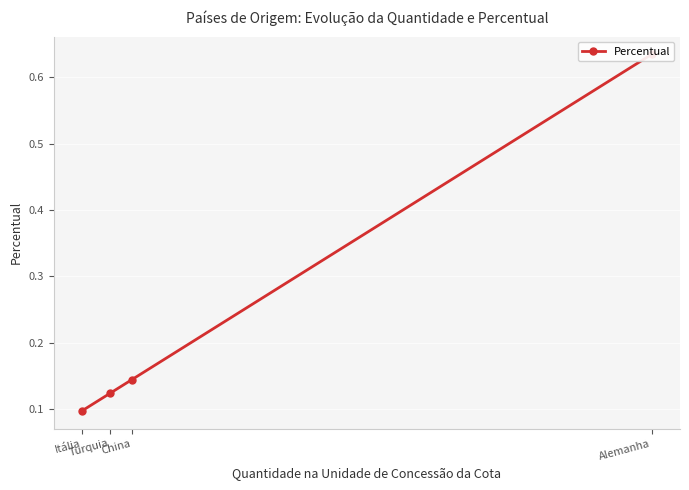

What is the sum of the values at Alemanha and China?

0.8